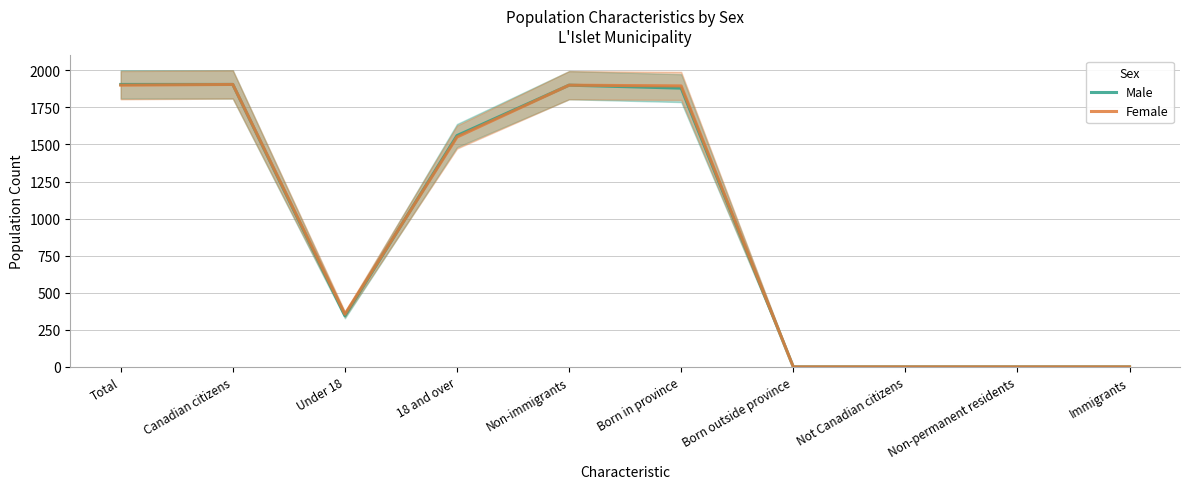

Reading left to right, list all the values displayed in this chart.

Male: 1905	1905	345	1560	1900	1880	0	0	0	0
Female: 1900	1905	355	1550	1900	1895	0	0	0	0